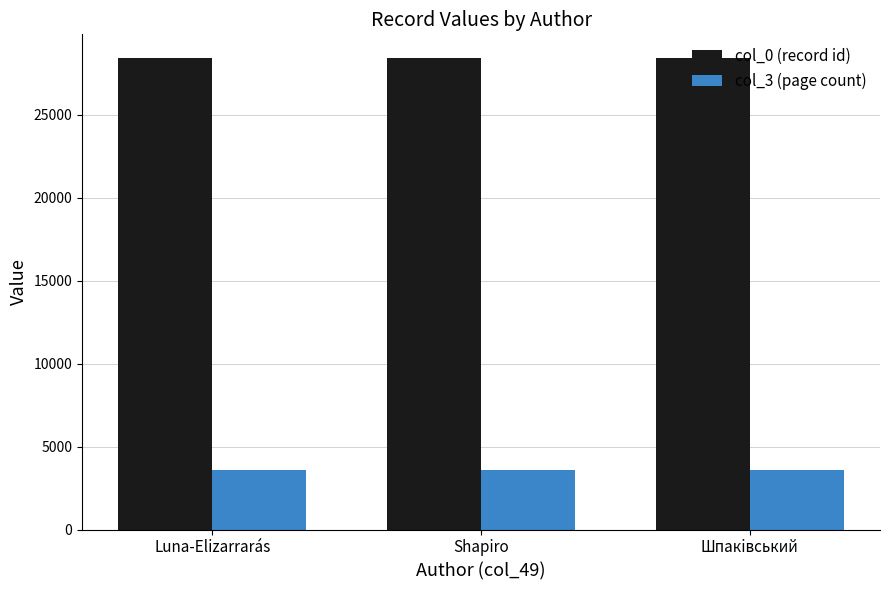

What is the total value across all series at Шпакiвський?

31997